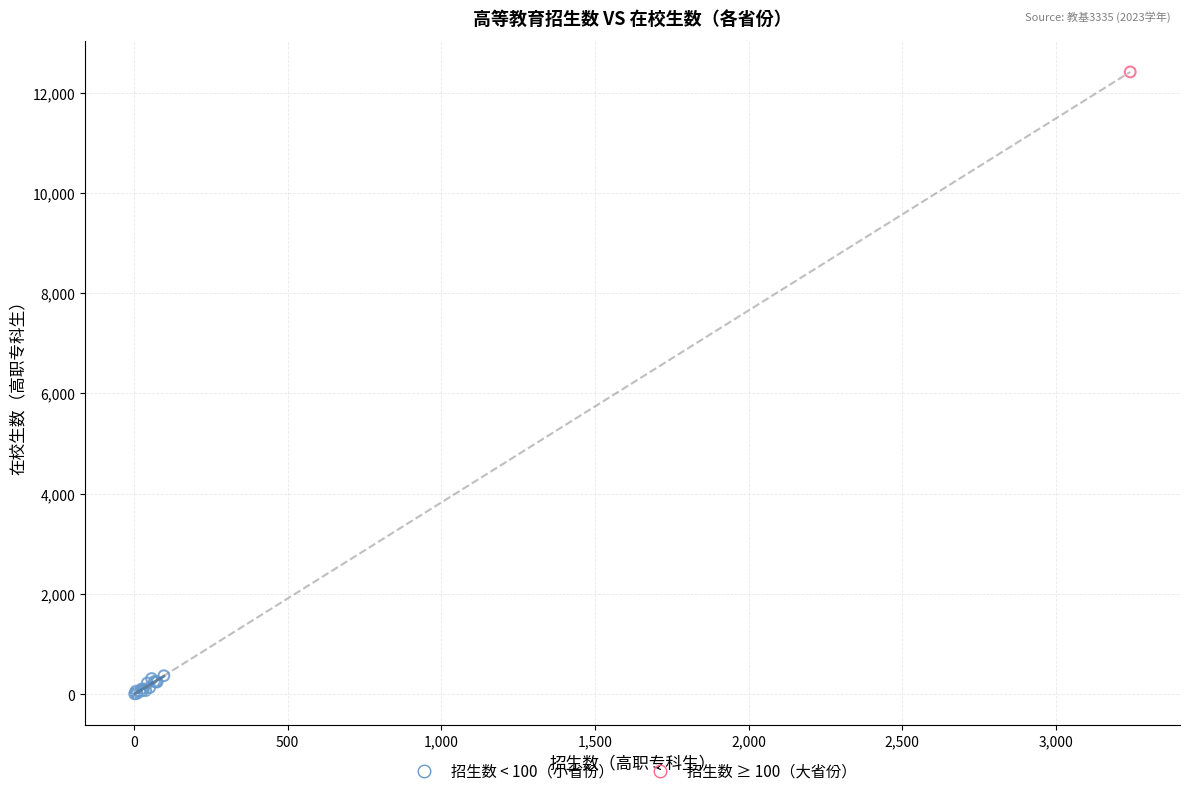

What are all the series names shown in the legend?

招生数 < 100（小省份）, 招生数 ≥ 100（大省份）